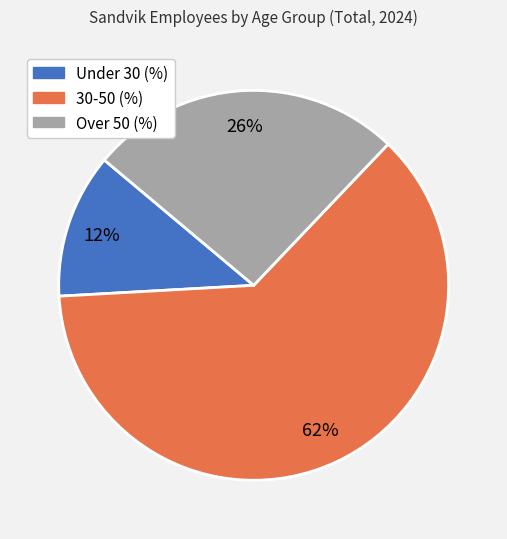

To the nearest percent, what percentage of the pie is 30-50 (%)?

62%